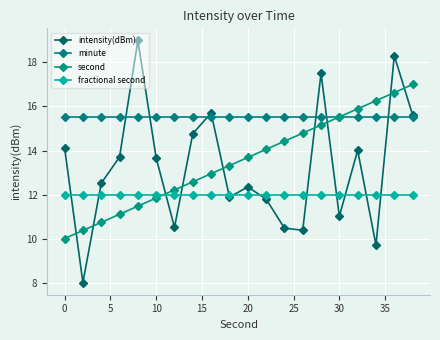

What is the average value of the fractional second series?

12.0